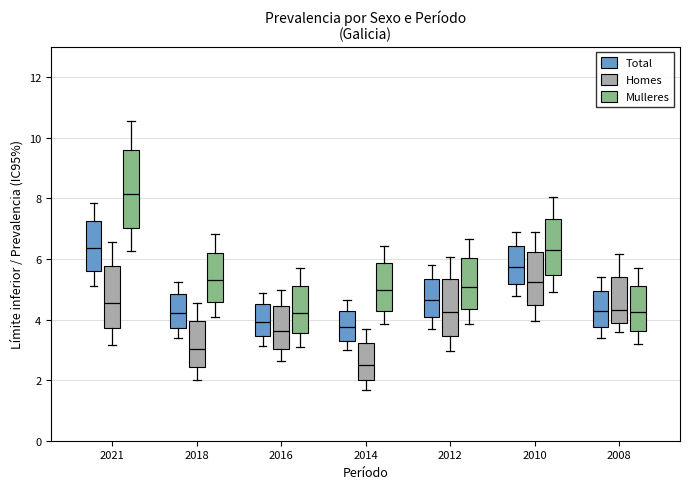

Reading left to right, read every box against the y-axis: the position of its median line, the range the box covers, and the ends of its whiskers. The values are not printed on the chart, so give them approximately, as read against the axis.

2021 (Total): median 6.4, box 5.6 to 7.2, whiskers 5.2 to 7.8
2021 (Homes): median 4.6, box 3.8 to 5.8, whiskers 3.2 to 6.6
2021 (Mulleres): median 8.2, box 7.0 to 9.6, whiskers 6.2 to 10.6
2018 (Total): median 4.2, box 3.8 to 4.8, whiskers 3.4 to 5.2
2018 (Homes): median 3.0, box 2.4 to 4.0, whiskers 2.0 to 4.6
2018 (Mulleres): median 5.2, box 4.6 to 6.2, whiskers 4.2 to 6.8
2016 (Total): median 4.0, box 3.4 to 4.6, whiskers 3.2 to 4.8
2016 (Homes): median 3.6, box 3.0 to 4.4, whiskers 2.6 to 5.0
2016 (Mulleres): median 4.2, box 3.6 to 5.2, whiskers 3.2 to 5.8
2014 (Total): median 3.8, box 3.4 to 4.2, whiskers 3.0 to 4.6
2014 (Homes): median 2.6, box 2.0 to 3.2, whiskers 1.6 to 3.6
2014 (Mulleres): median 5.0, box 4.2 to 5.8, whiskers 3.8 to 6.4
2012 (Total): median 4.6, box 4.0 to 5.4, whiskers 3.8 to 5.8
2012 (Homes): median 4.2, box 3.4 to 5.4, whiskers 3.0 to 6.0
2012 (Mulleres): median 5.0, box 4.4 to 6.0, whiskers 3.8 to 6.6
2010 (Total): median 5.8, box 5.2 to 6.4, whiskers 4.8 to 7.0
2010 (Homes): median 5.2, box 4.4 to 6.2, whiskers 4.0 to 6.8
2010 (Mulleres): median 6.2, box 5.4 to 7.4, whiskers 5.0 to 8.0
2008 (Total): median 4.2, box 3.8 to 5.0, whiskers 3.4 to 5.4
2008 (Homes): median 4.4, box 3.8 to 5.4, whiskers 3.6 to 6.2
2008 (Mulleres): median 4.2, box 3.6 to 5.2, whiskers 3.2 to 5.8